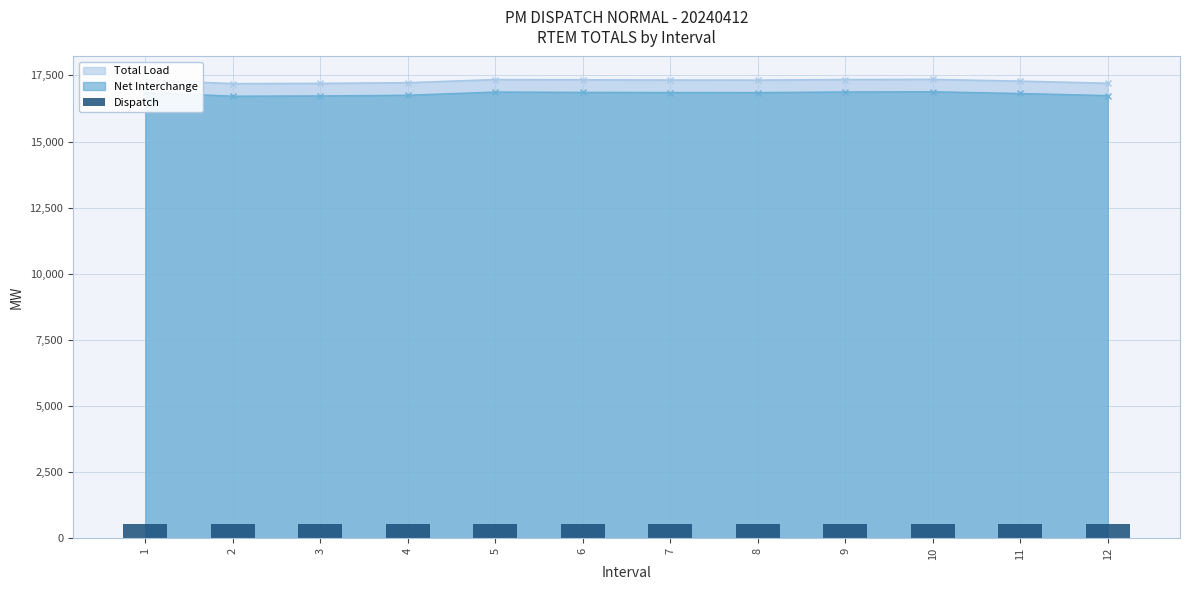

True or false: Total Load has a value of 27057.3 at 10.

False